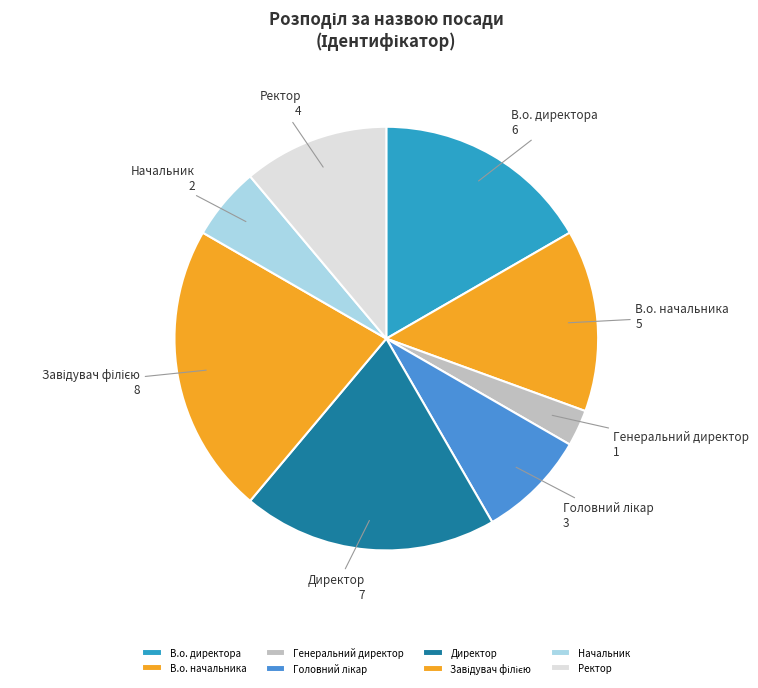

Does Генеральний директор account for over 50% of the chart?

No